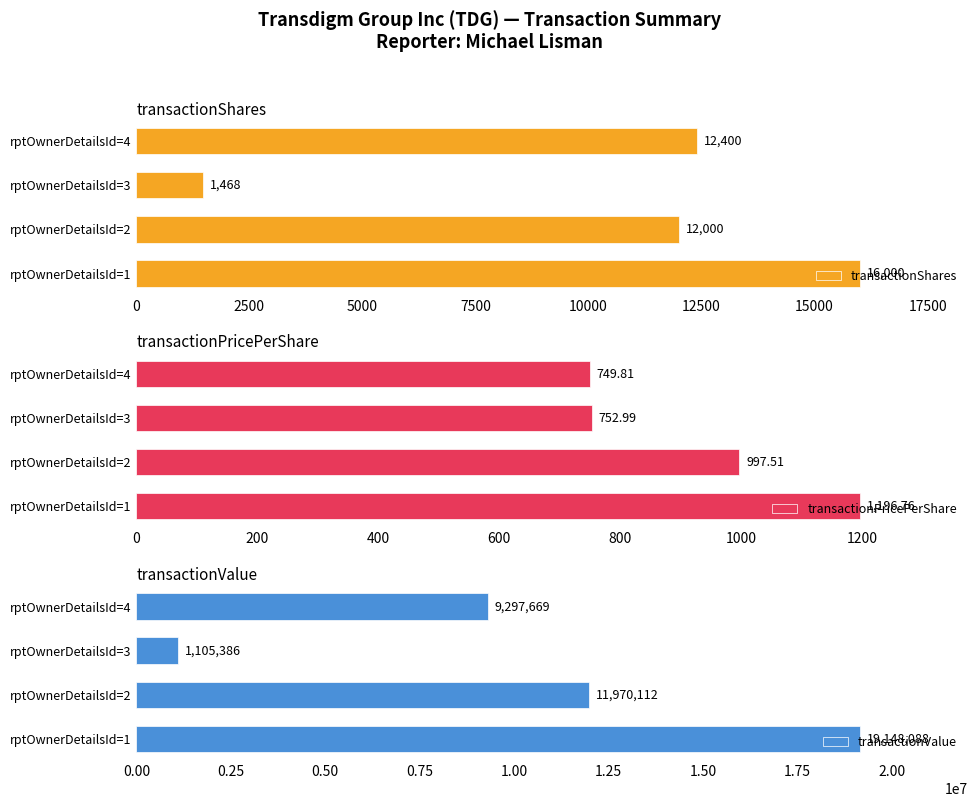

At how many categories does at least one series exceed 18163777?

1